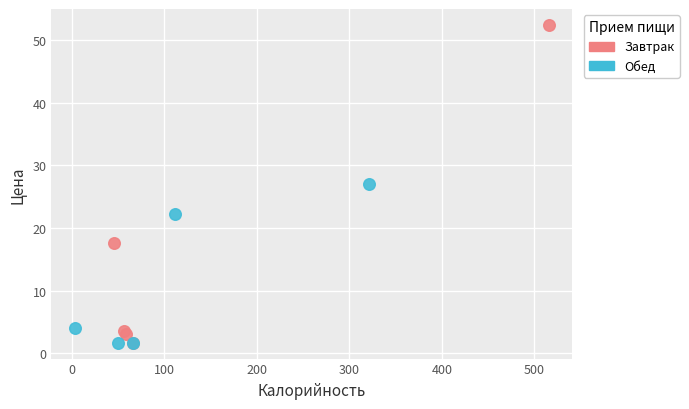

Which series contains the highest Y value?

Завтрак